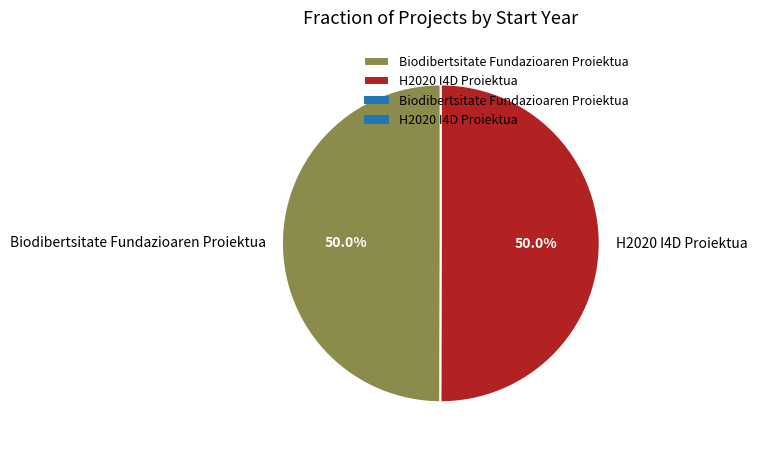

What is the total percentage of Biodibertsitate Fundazioaren Proiektua and H2020 I4D Proiektua?

100.0%